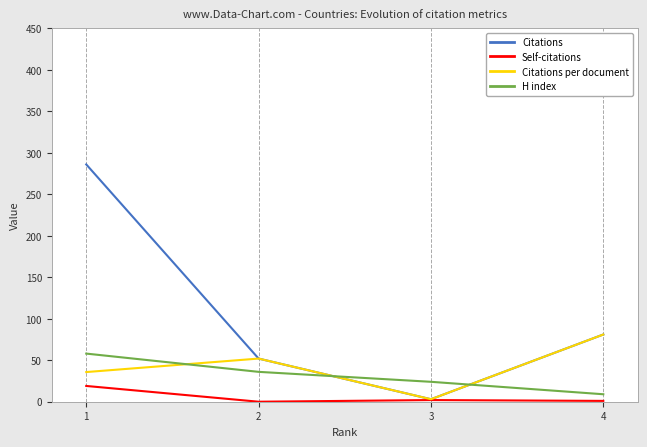

The value of Citations at 4 is 44.1. True or false?

False